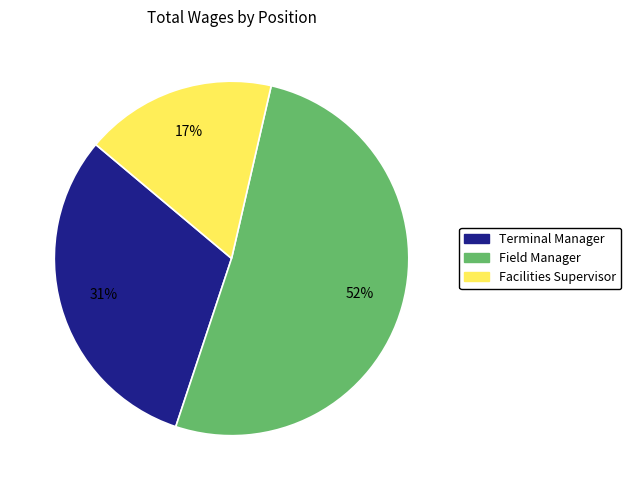

To the nearest percent, what is the average slice percentage?

33%